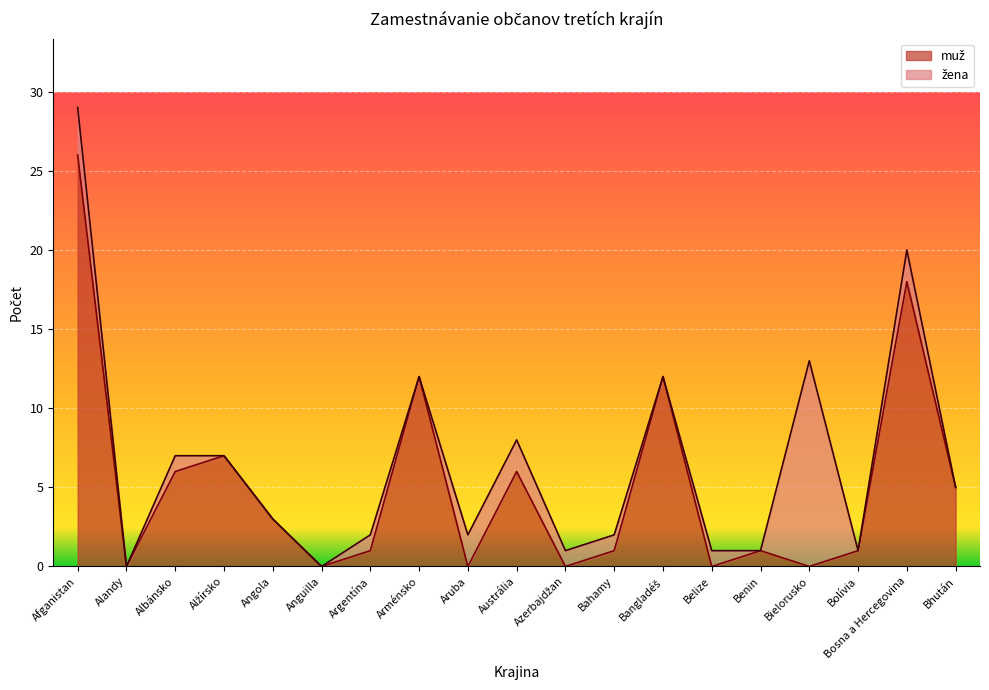

What is the difference between the maximum and minimum values?

26